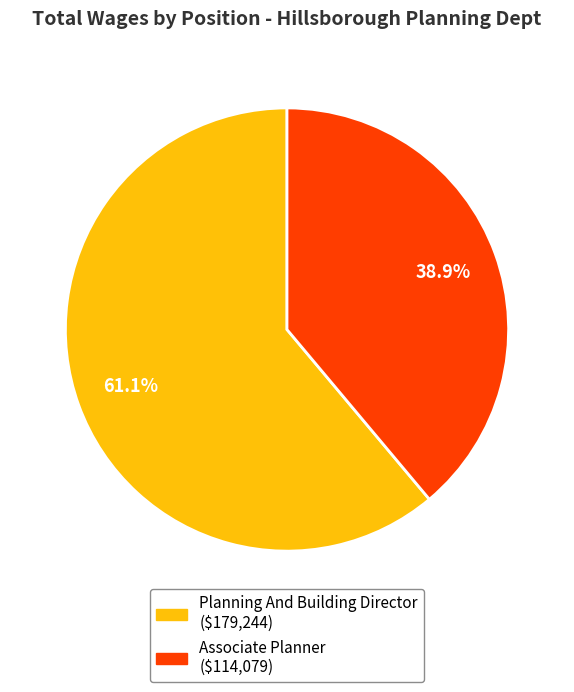

Is it true that Planning And Building Director is 61% of the pie?

True